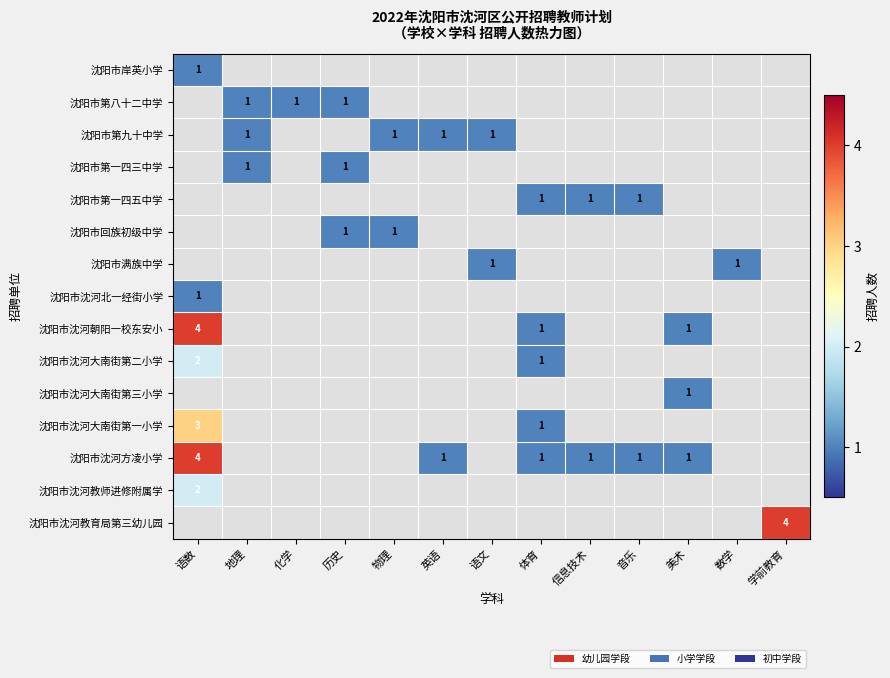

Is it true that 沈阳市沈河朝阳一校东安小 equals 2 at 语数?

False